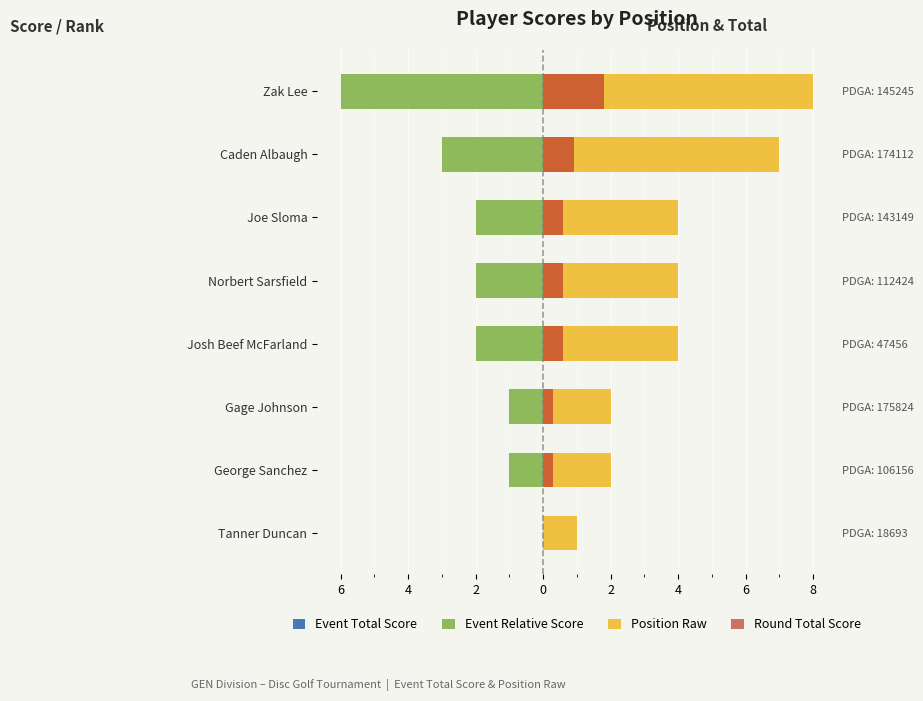

Which has a higher value, Norbert Sarsfield or Gage Johnson?

Gage Johnson